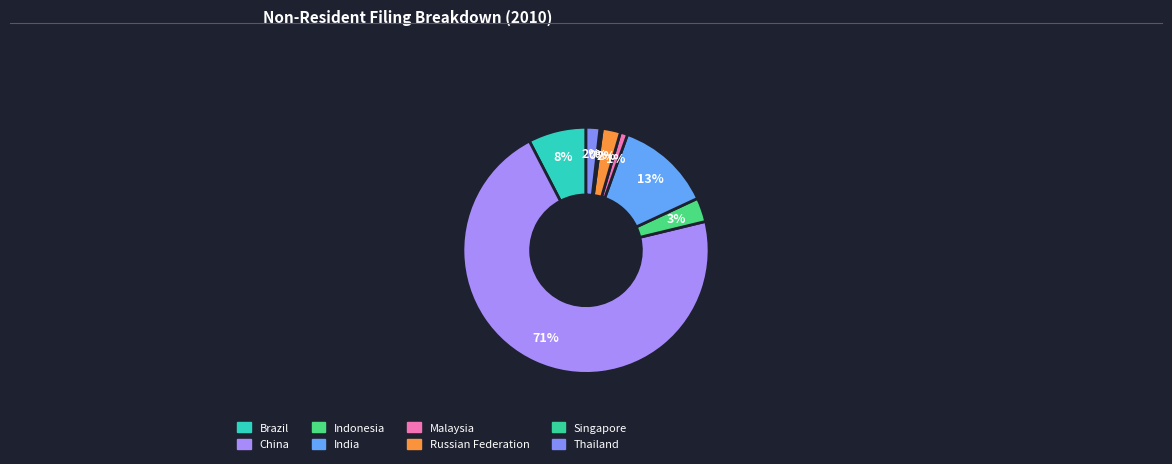

Which slice is the smallest?

Singapore